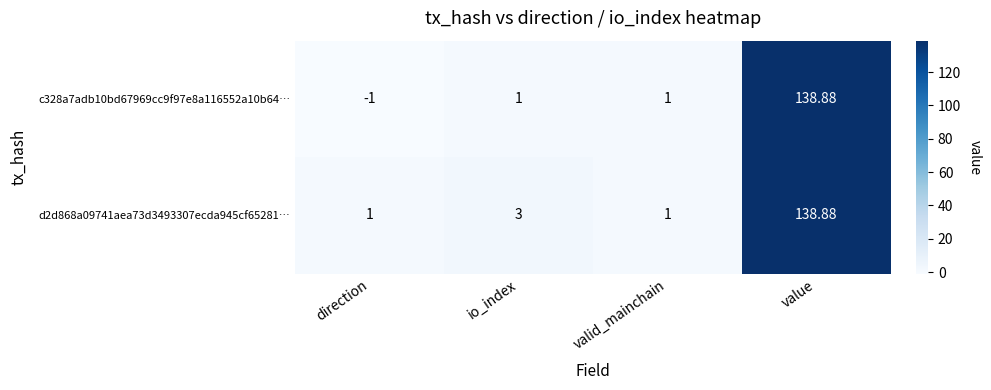

At which label does c328a7adb10bd67969cc9f97e8a116552a10b64… reach its minimum?

direction